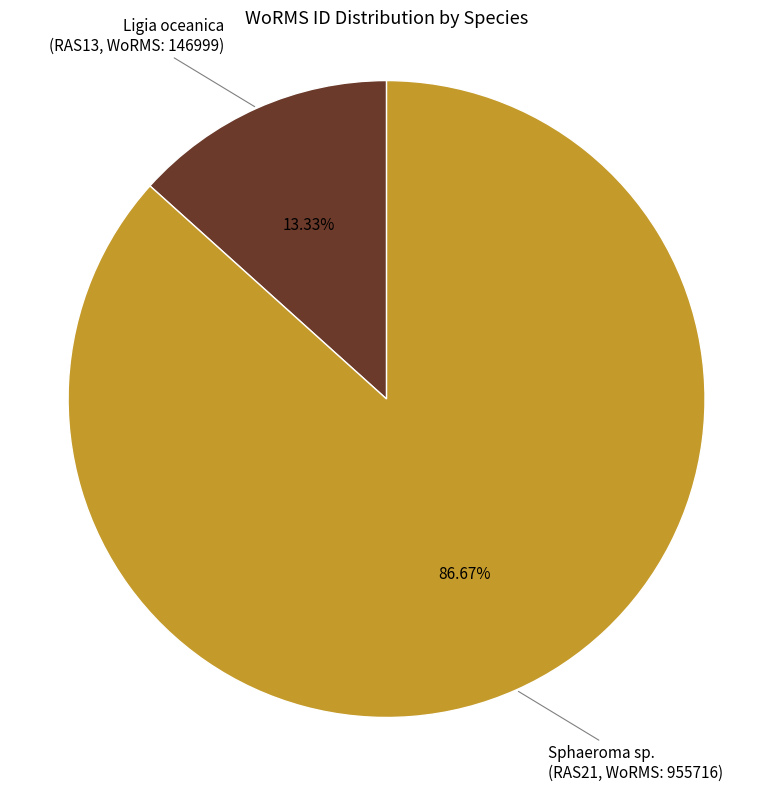

How many segments does this pie chart have?

2